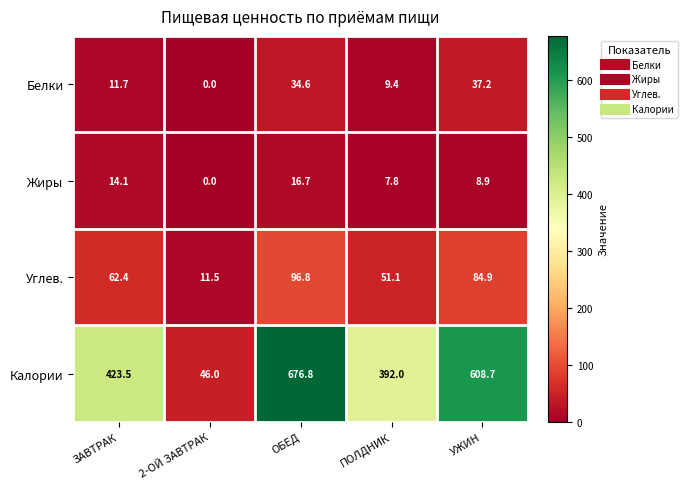

What is the greatest value displayed?

676.8